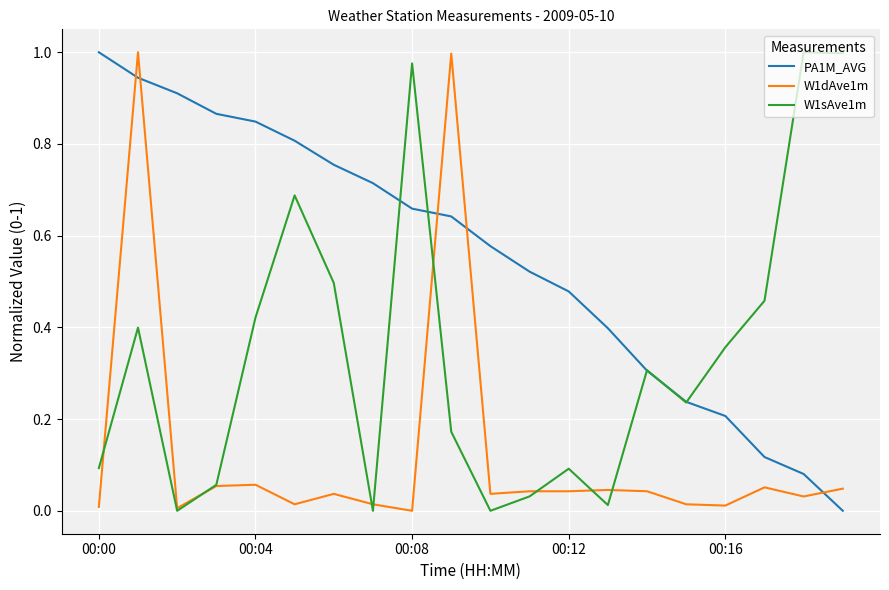

List the series in order of their overall mean, highest first.

PA1M_AVG, W1sAve1m, W1dAve1m